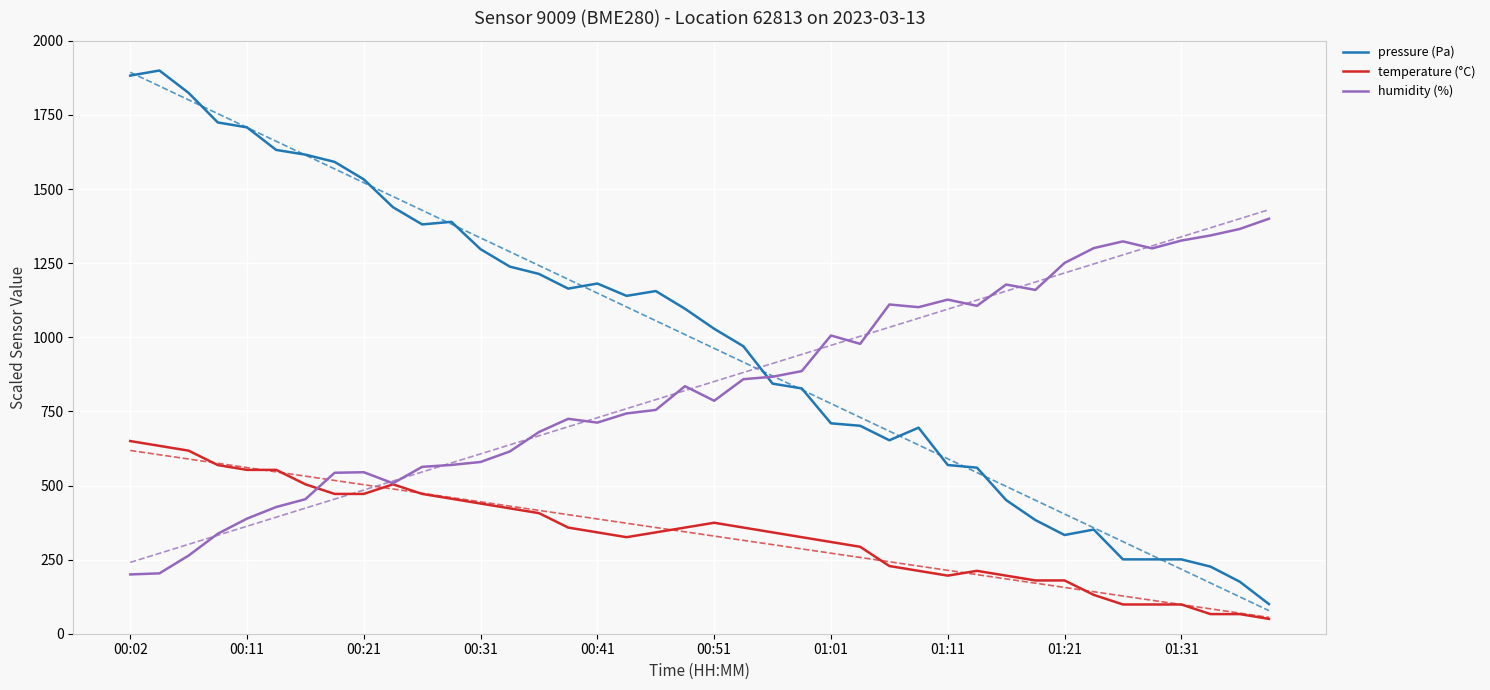

What is the sum of all pressure (Pa) values?

39440.1